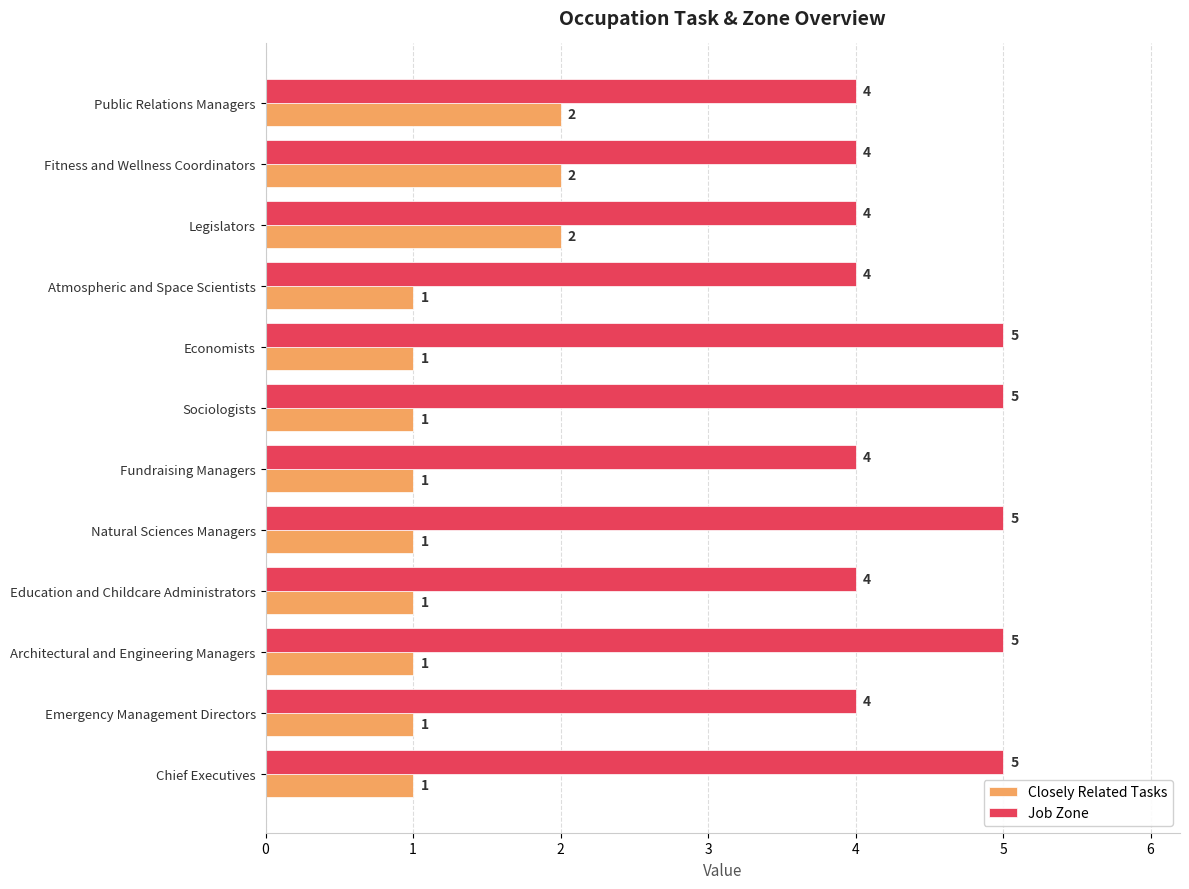

What is the sum of the Job Zone values at Natural Sciences Managers and Emergency Management Directors?

9